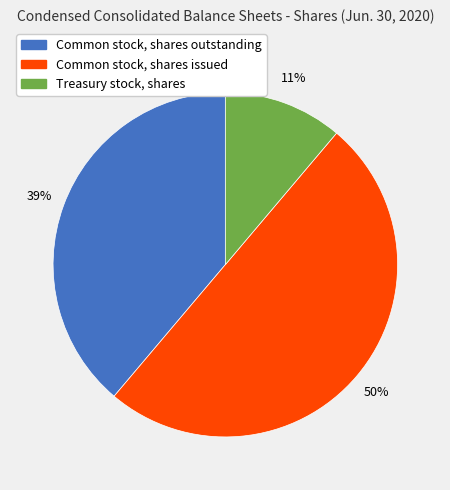

How many slices are in this pie chart?

3